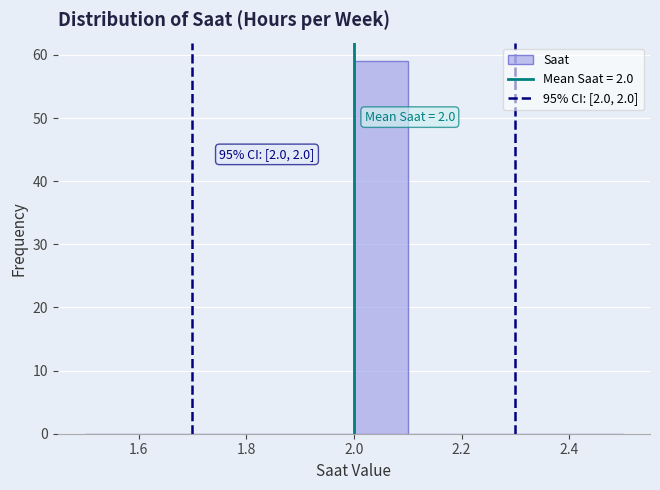

Over which range of the x-axis is the bar tallest?

2.0 to 2.1